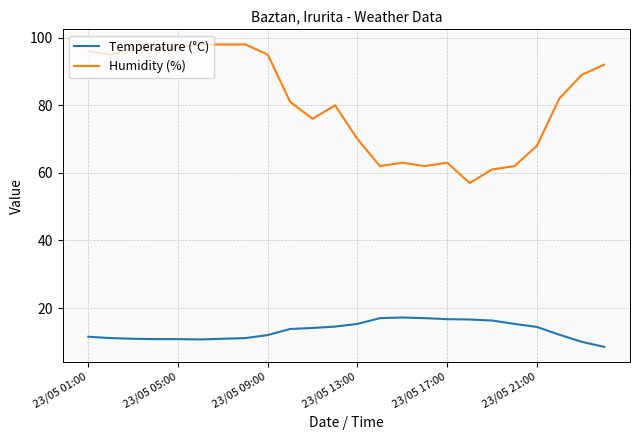

Which series has the largest range (max minus min)?

Humidity (%)